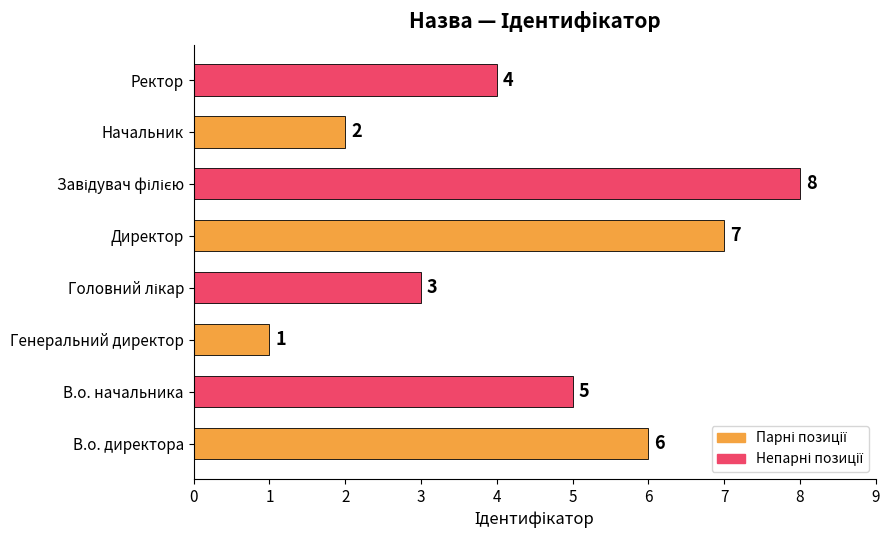

What is the maximum value shown in the chart?

8